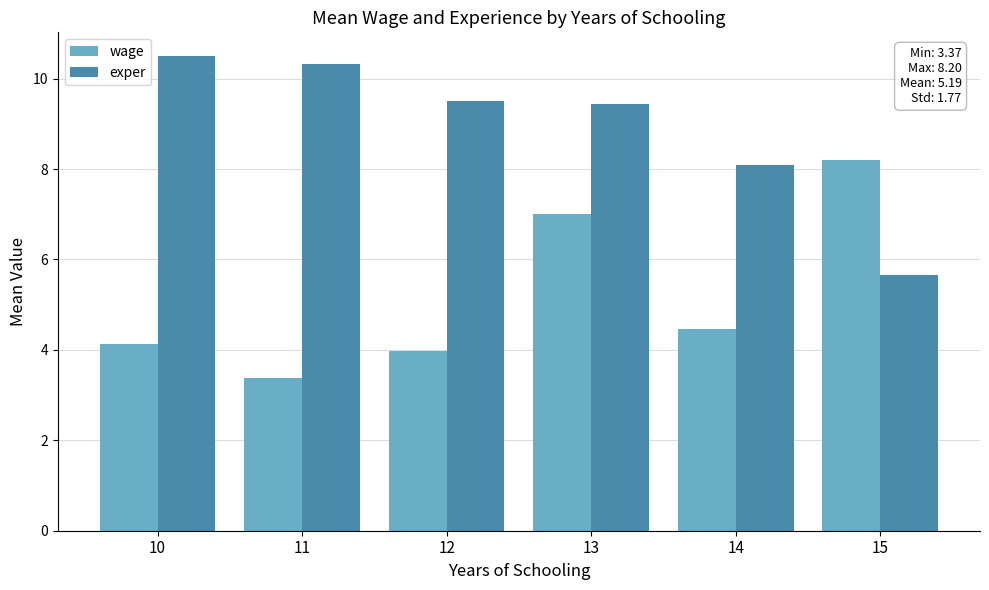

Reading left to right, what are all the values shown in this chart?

wage: 10=4.1	11=3.4	12=4.0	13=7.0	14=4.5	15=8.2
exper: 10=10.5	11=10.3	12=9.5	13=9.4	14=8.1	15=5.7